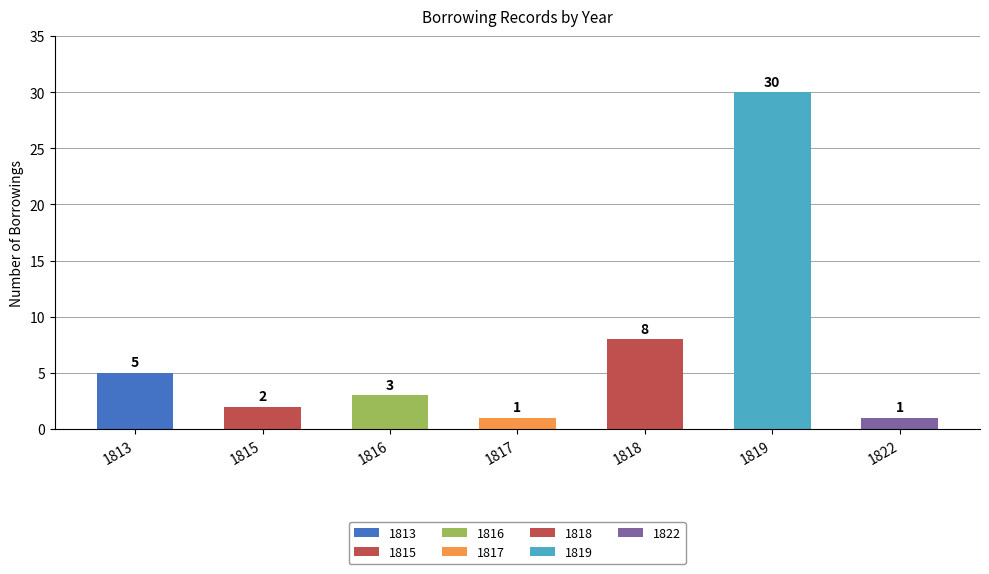

Rank the categories by value from lowest to highest.

1817, 1822, 1815, 1816, 1813, 1818, 1819